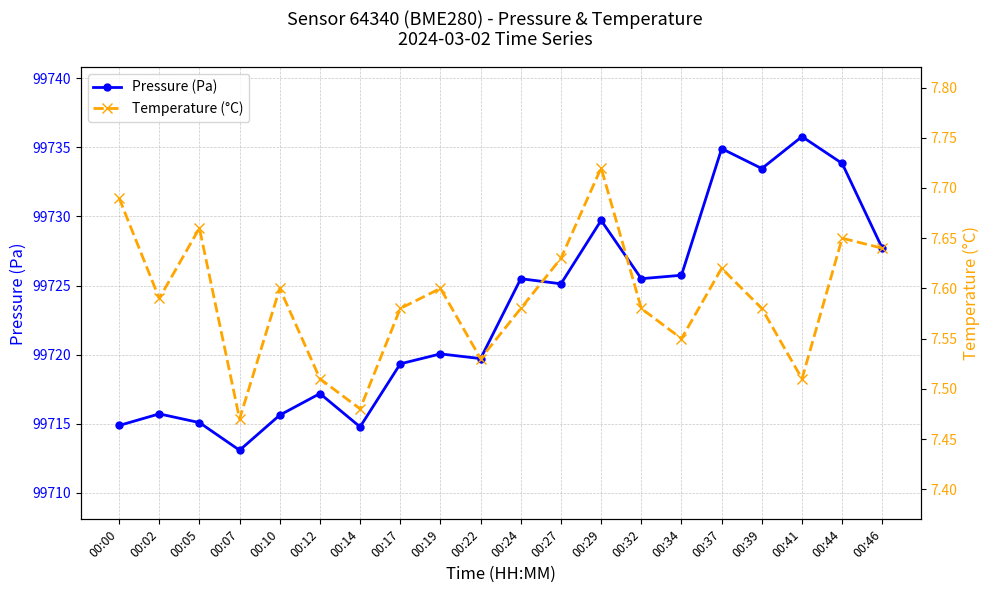

At which category does Temperature (°C) reach its first local valley?

00:02